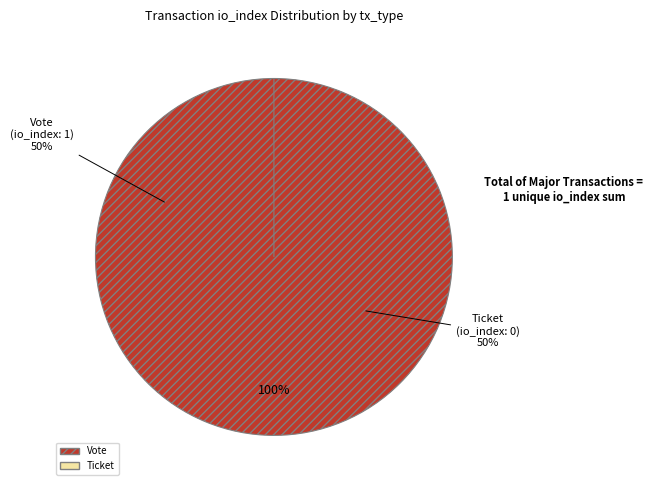

Which slice is the smallest?

Ticket